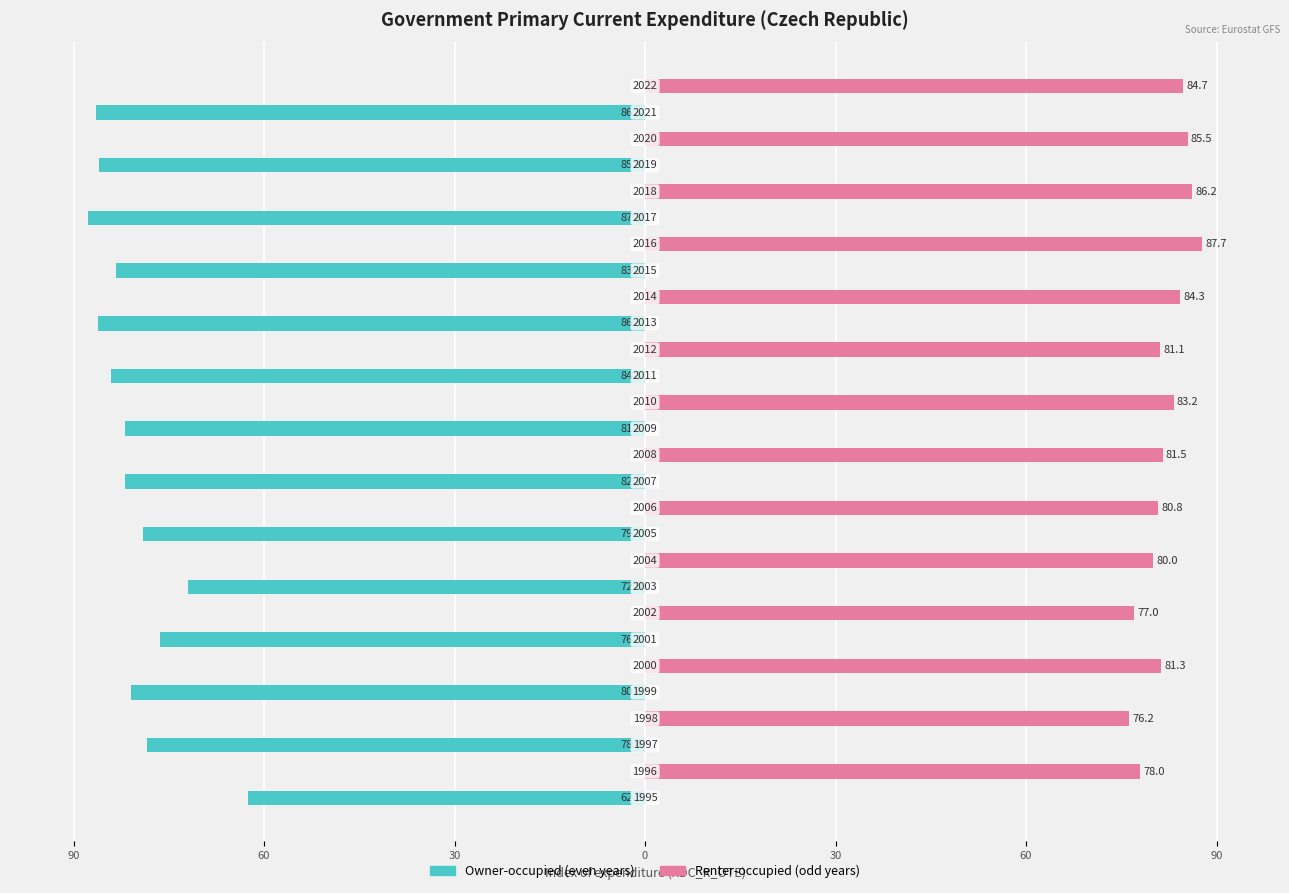

What are all the series names shown in the legend?

Owner-occupied, Renter-occupied